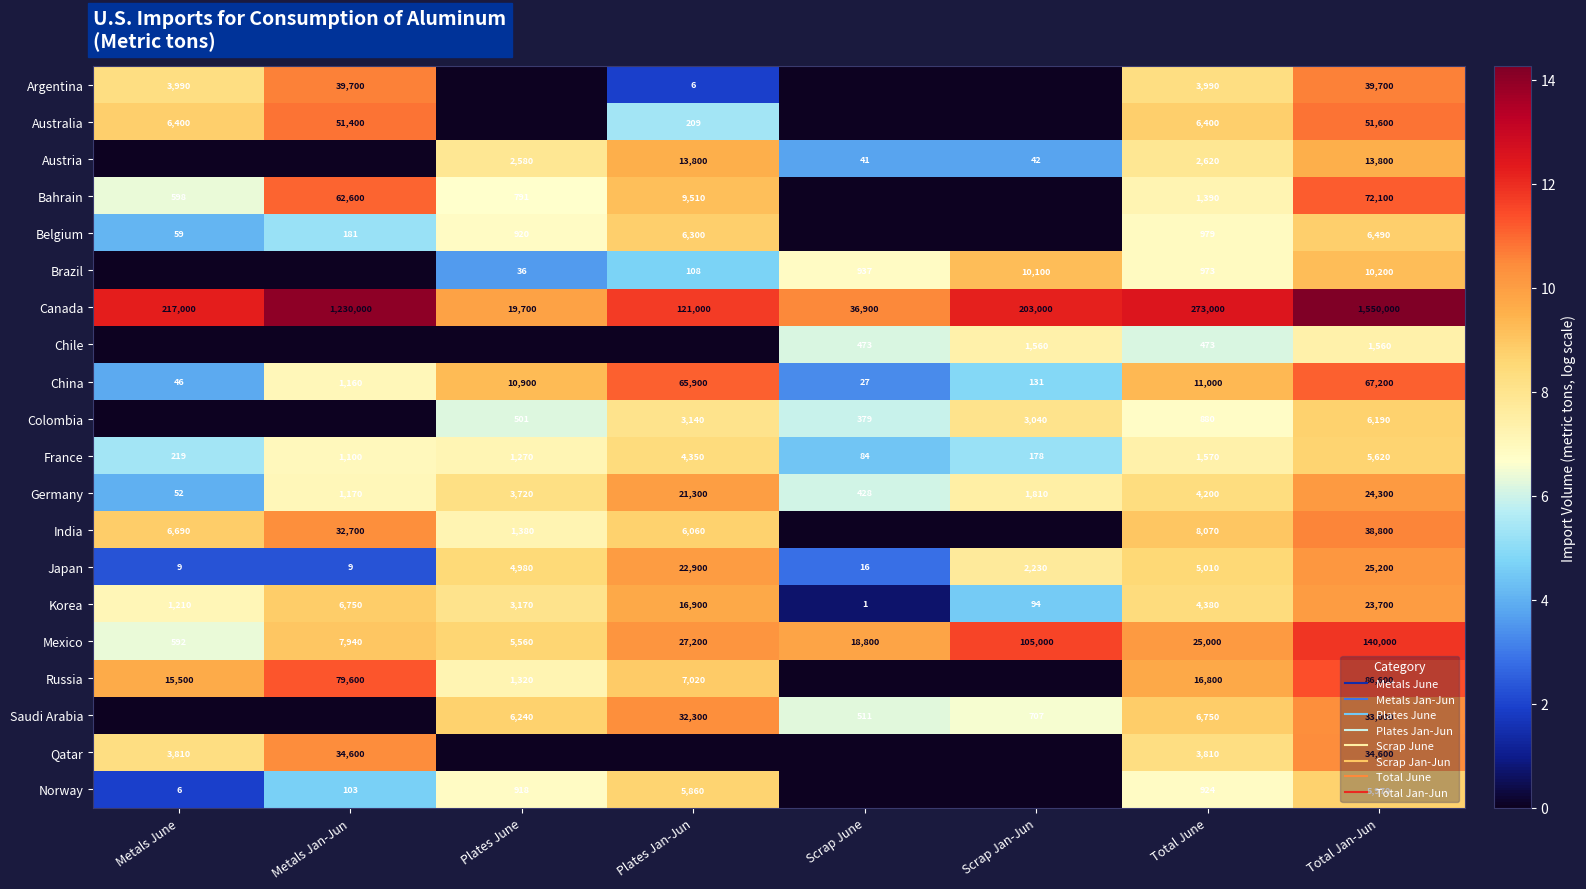

Rank the series by their maximum value, from highest to lowest.

Canada, Mexico, Russia, Bahrain, China, Australia, Argentina, India, Qatar, Saudi Arabia, Japan, Germany, Korea, Austria, Brazil, Belgium, Colombia, Norway, France, Chile